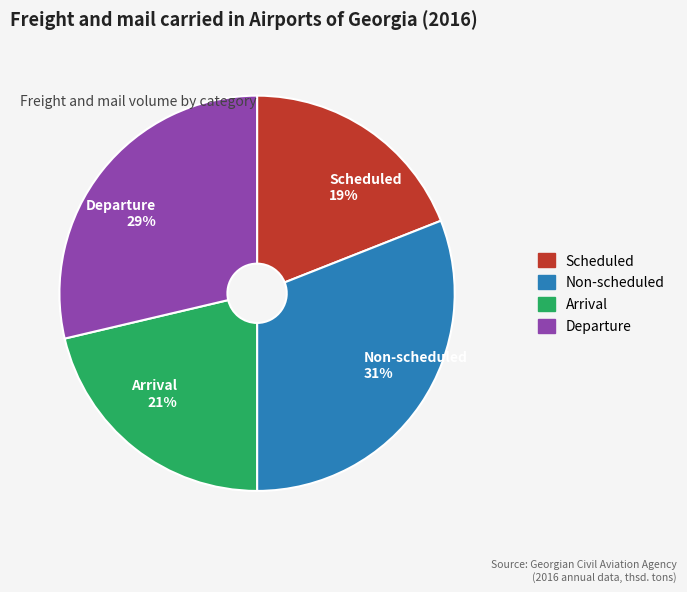

To the nearest percent, what portion does Departure represent?

29%